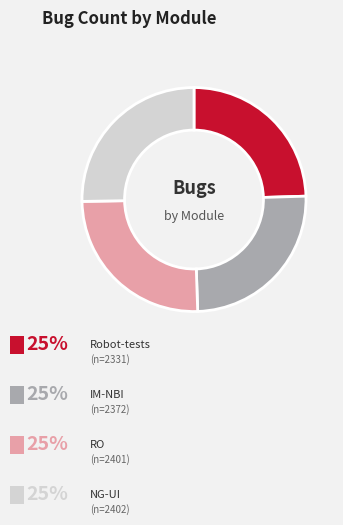

Is there any slice that represents more than half of the pie?

No